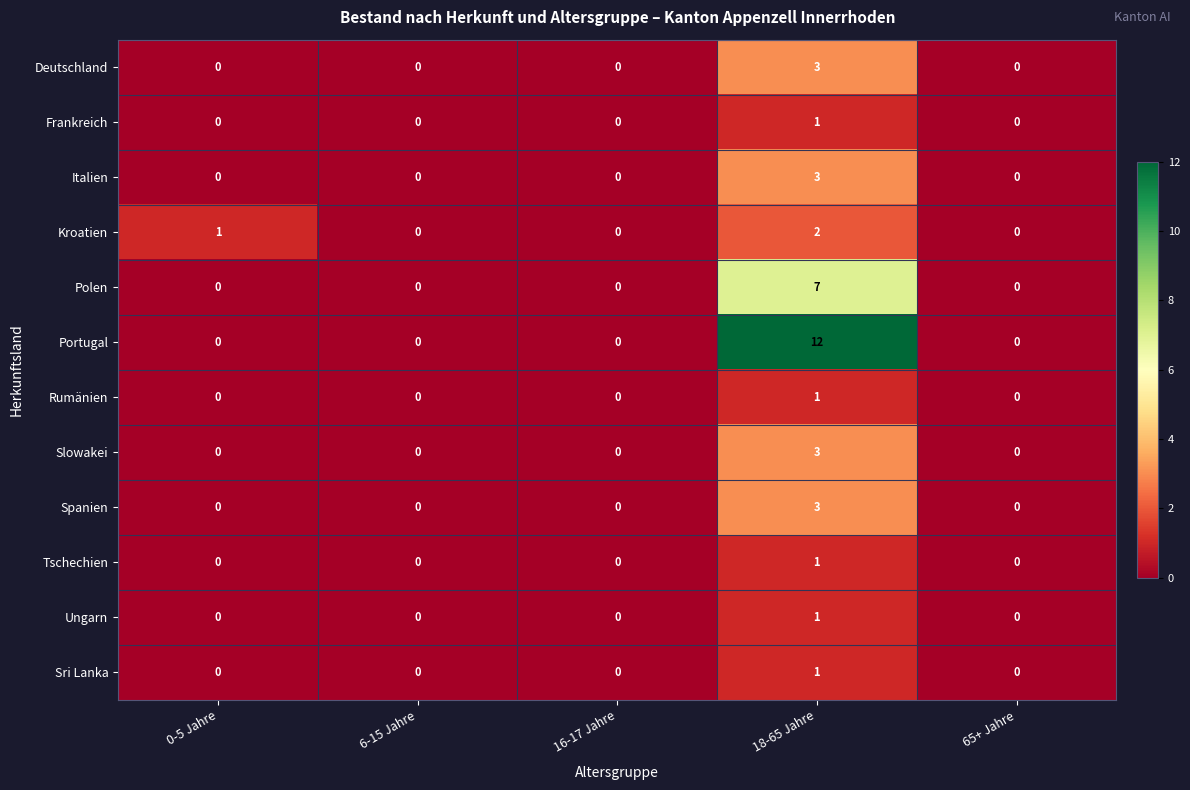

The value of Rumänien at 65+ Jahre is 1. True or false?

False